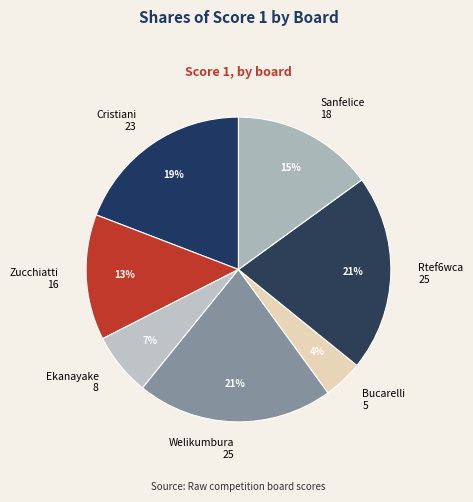

To the nearest percent, what is the average slice percentage?

14%